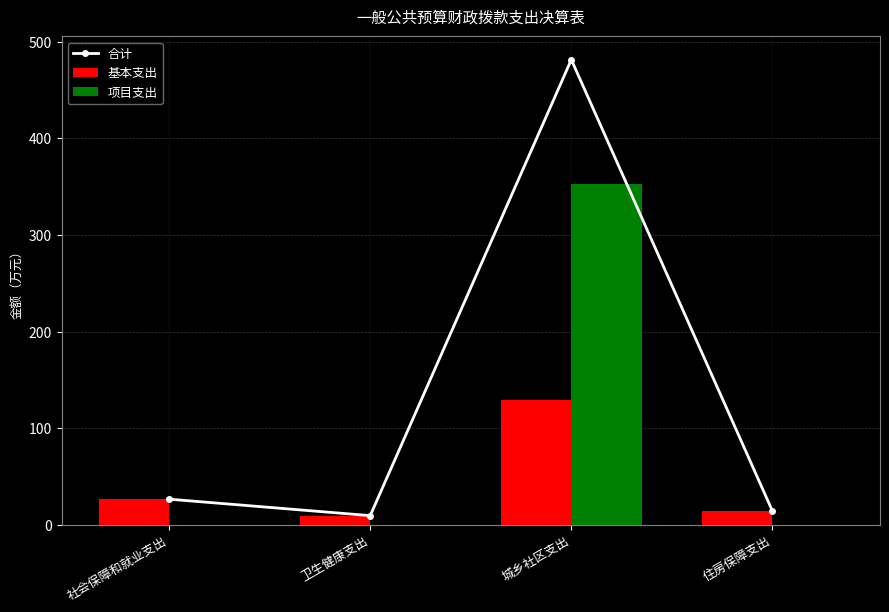

The value of 项目支出 at 卫生健康支出 is 0.0. True or false?

True